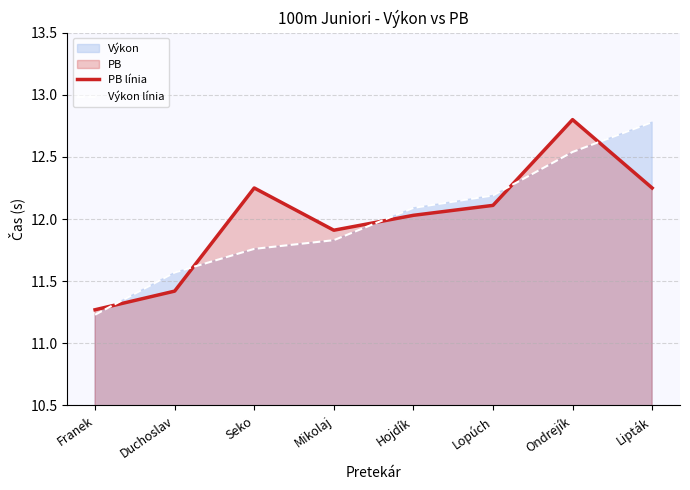

Between Duchoslav and Lopúch, which series saw the biggest shift?

PB línia